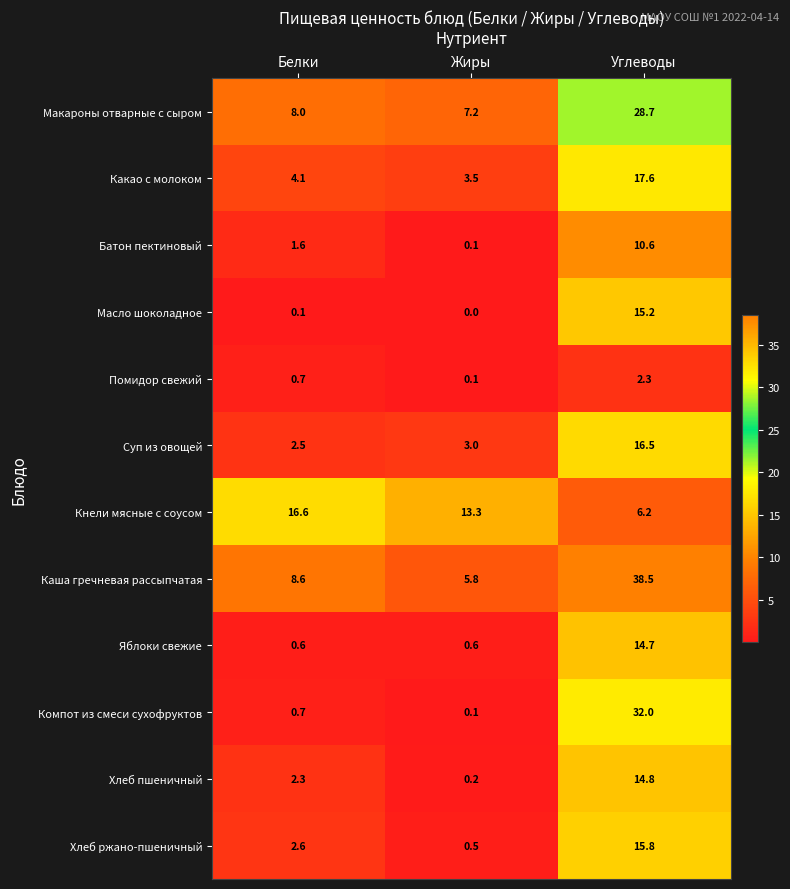

Where does the Какао с молоком series first go above 4?

Белки